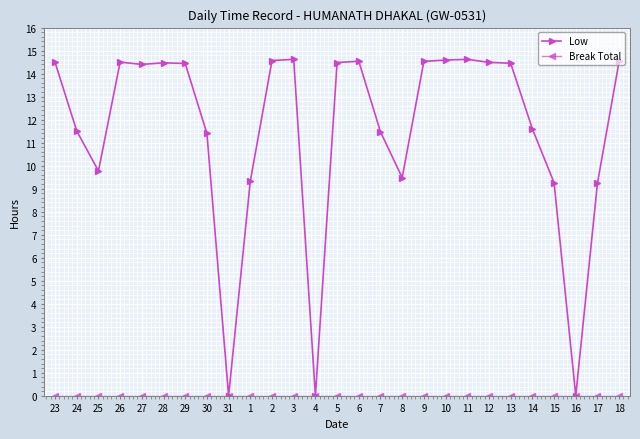

How many values in the Low series exceed 14?

15